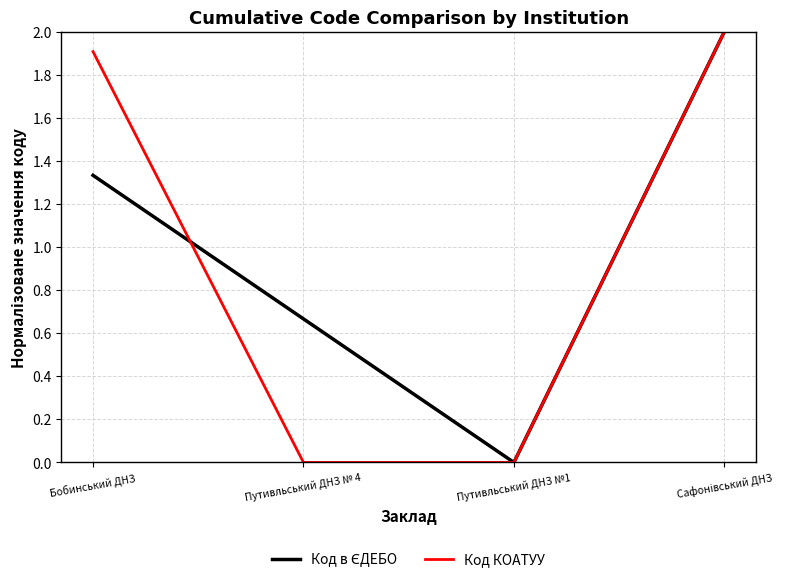

Where is Код КОАТУУ nearest to the value 1?

Бобинський ДНЗ